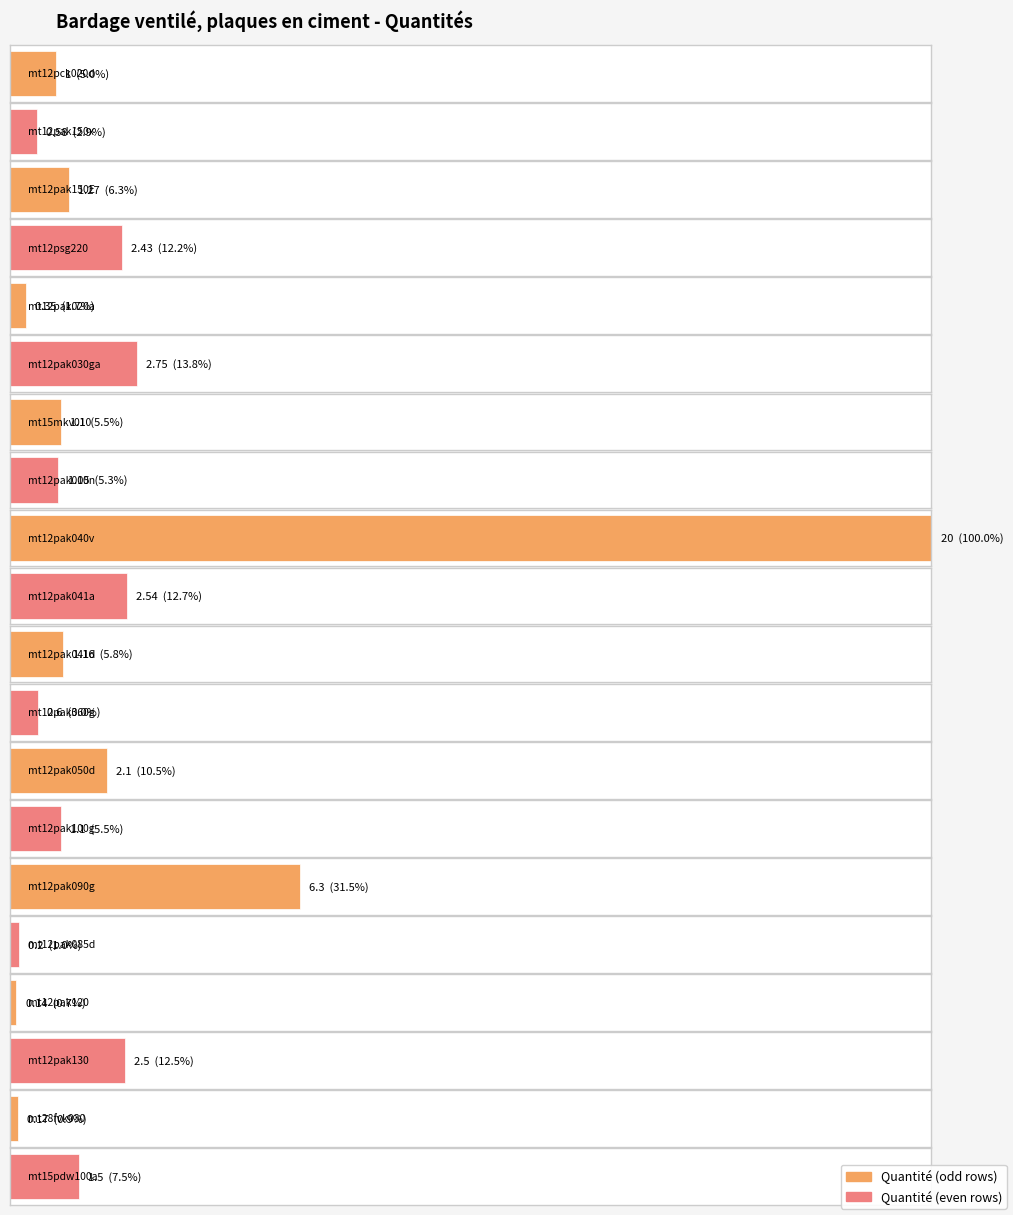

Which has a higher value, mt12pak030ga or mt15mkv010?

mt12pak030ga